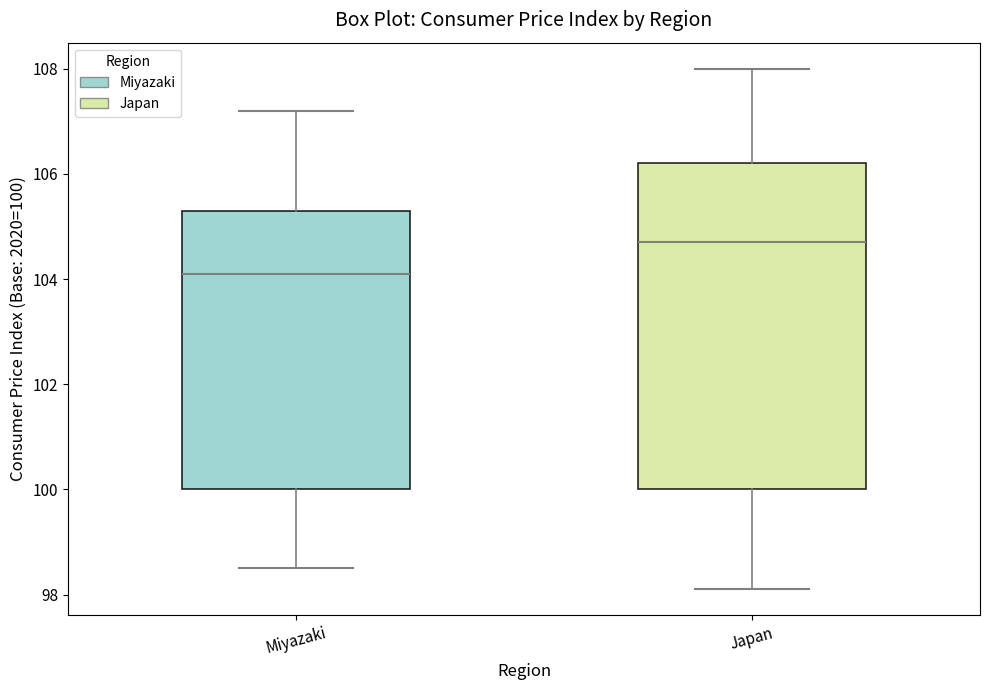

Where is the upper edge of the box for Japan on the y-axis? The values are not printed on the chart, so give them approximately, as read against the axis.

106.2